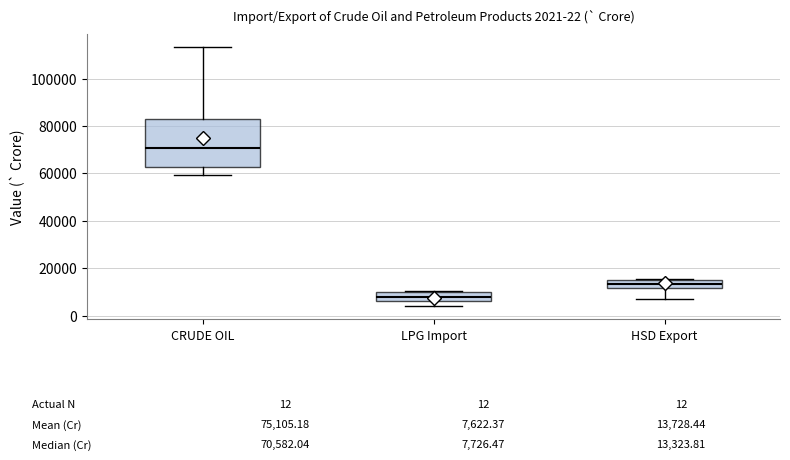

Which box has the highest median line?

CRUDE OIL